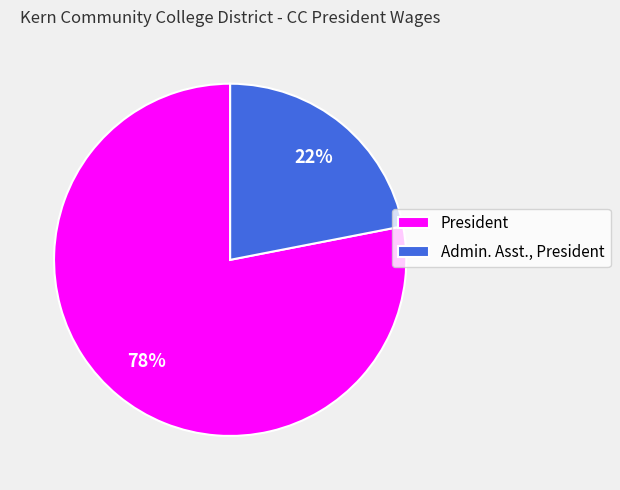

Rank the categories by value from highest to lowest.

President, Admin. Asst., President